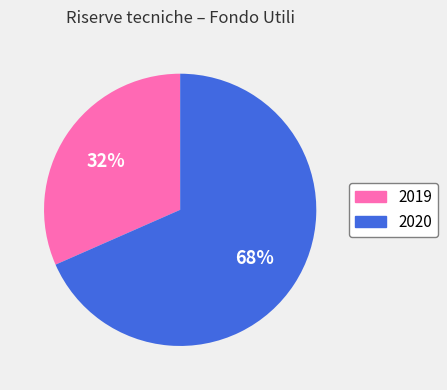

How many slices are in this pie chart?

2